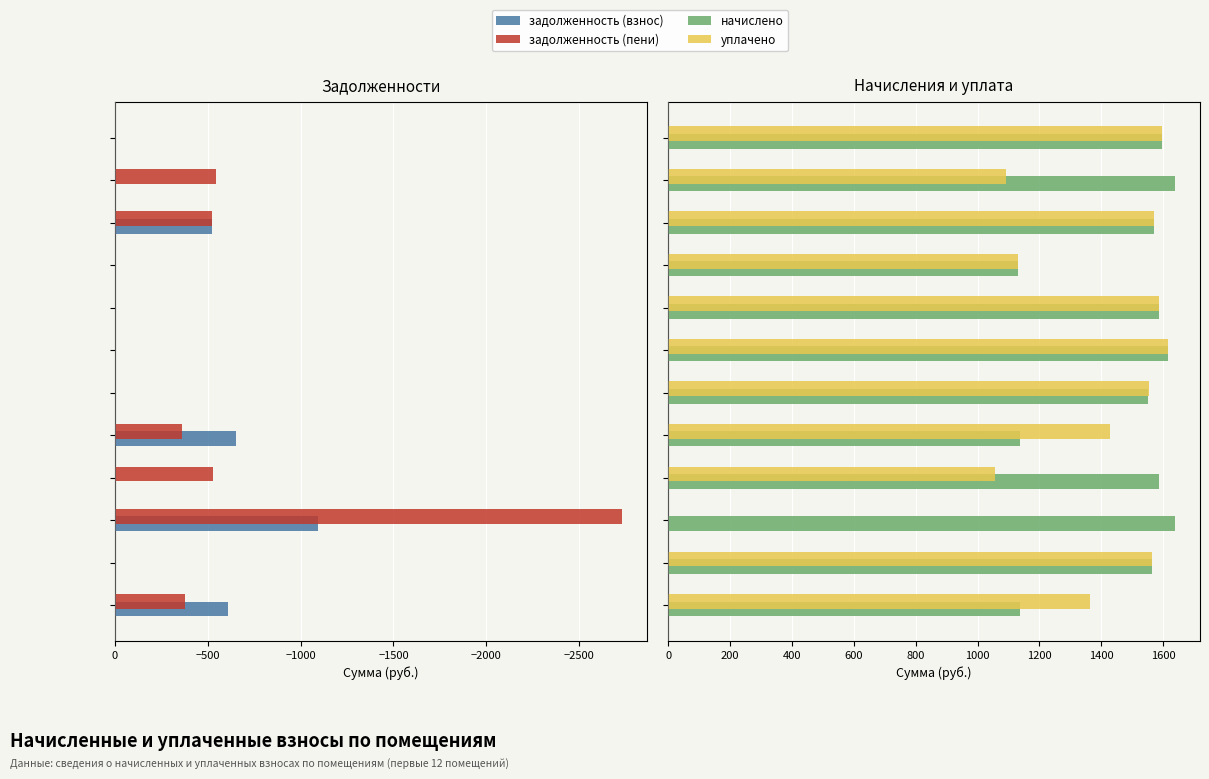

Are the bars horizontal?

Yes